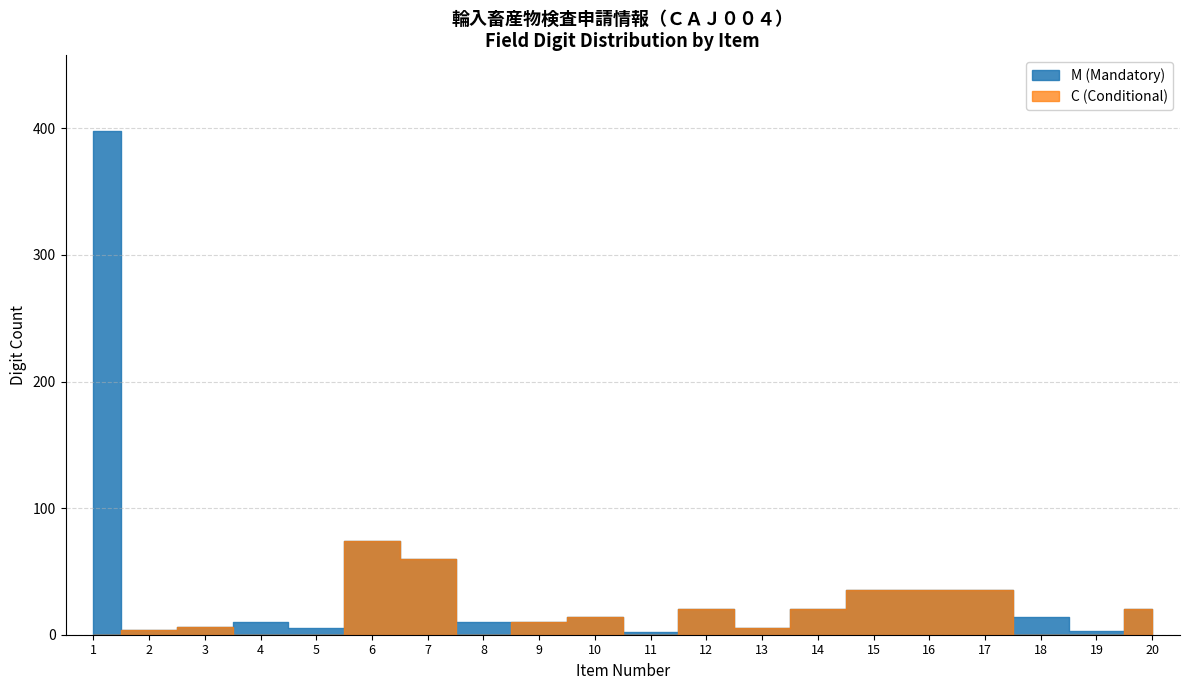

What is the total value across all series at 3?

12